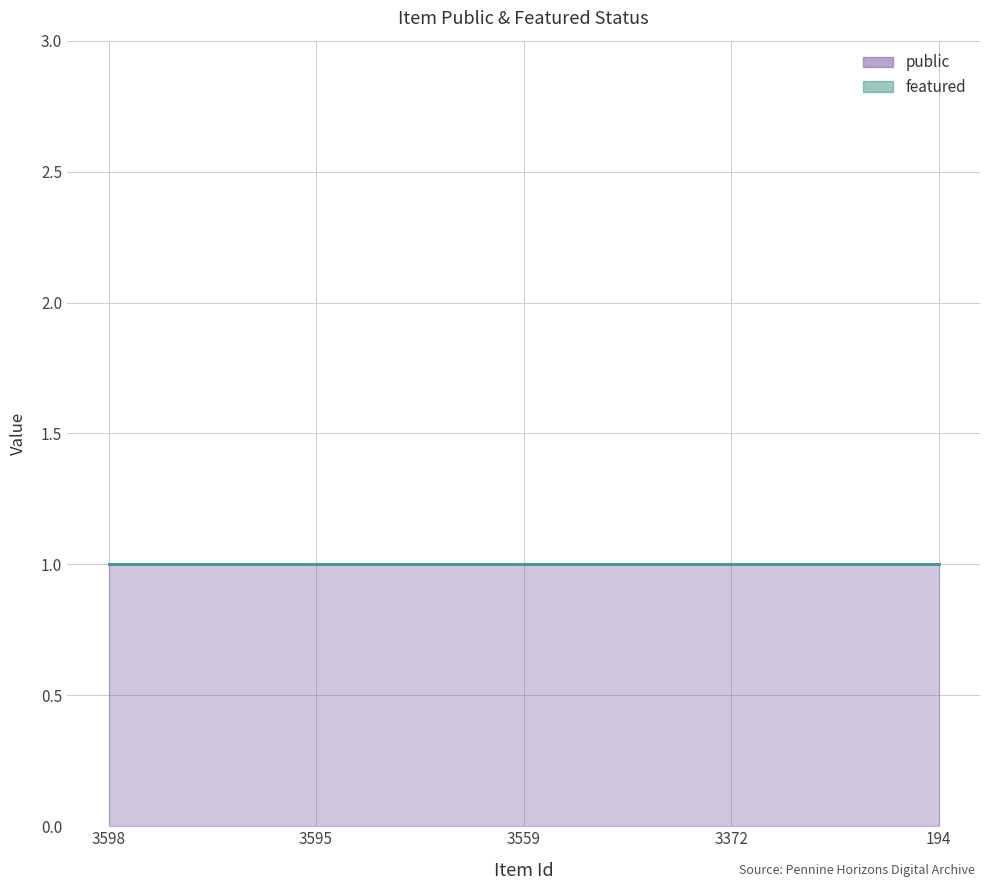

The public series shows 1 at 3559. True or false?

True